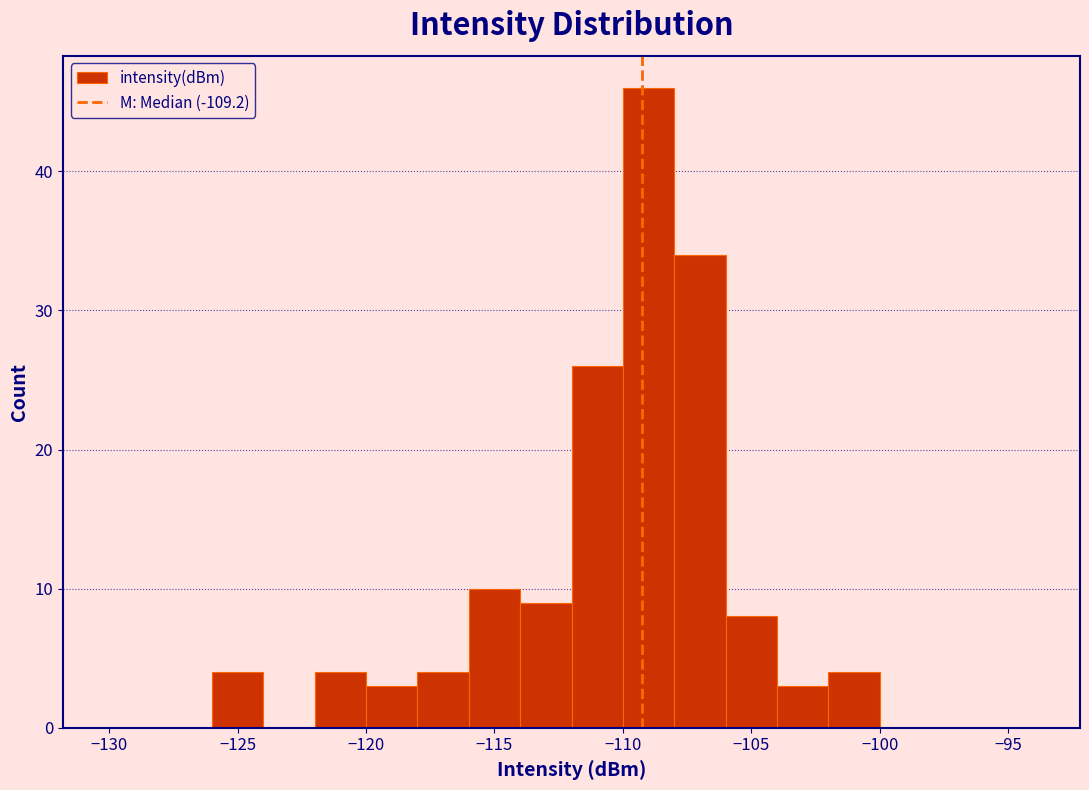

What is the height of the bar covering -104 to -102 on the x-axis? The values are not printed on the chart, so give them approximately, as read against the axis.

3